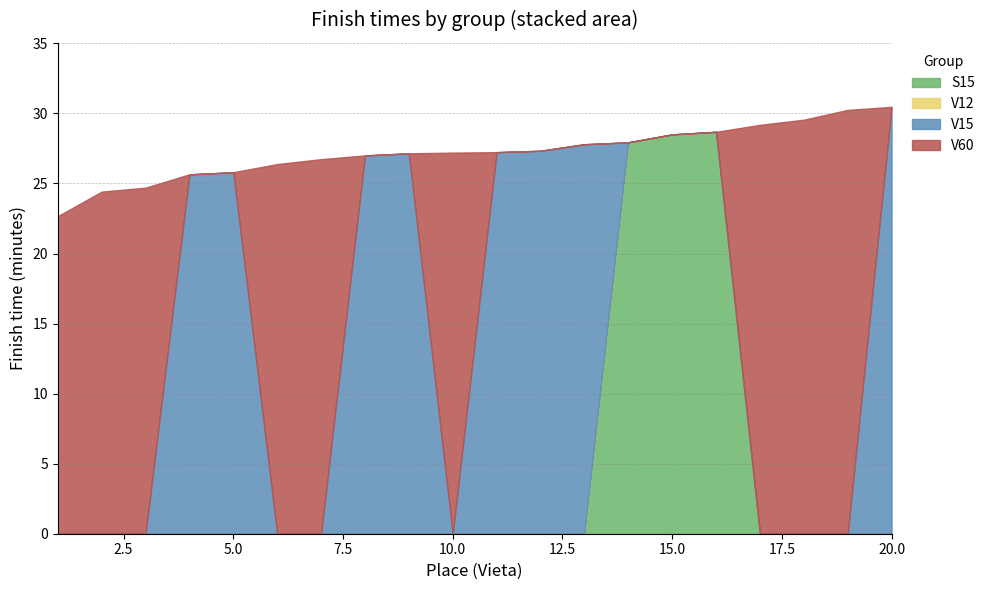

What is the total value across all series at 10.0?

27.2